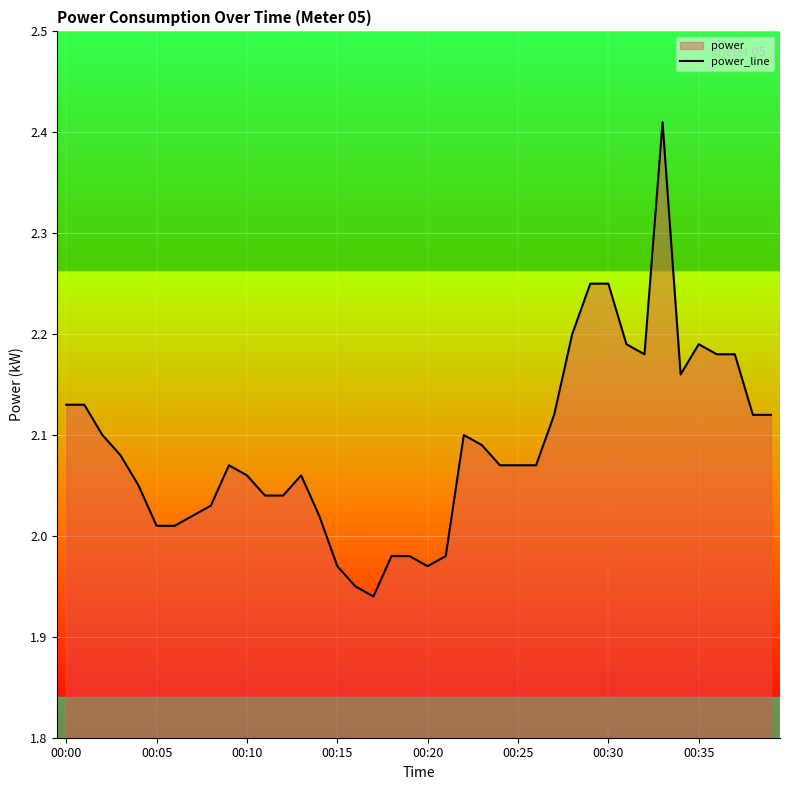

How many points are higher than both their immediate neighbors (excluding endpoints)?

5